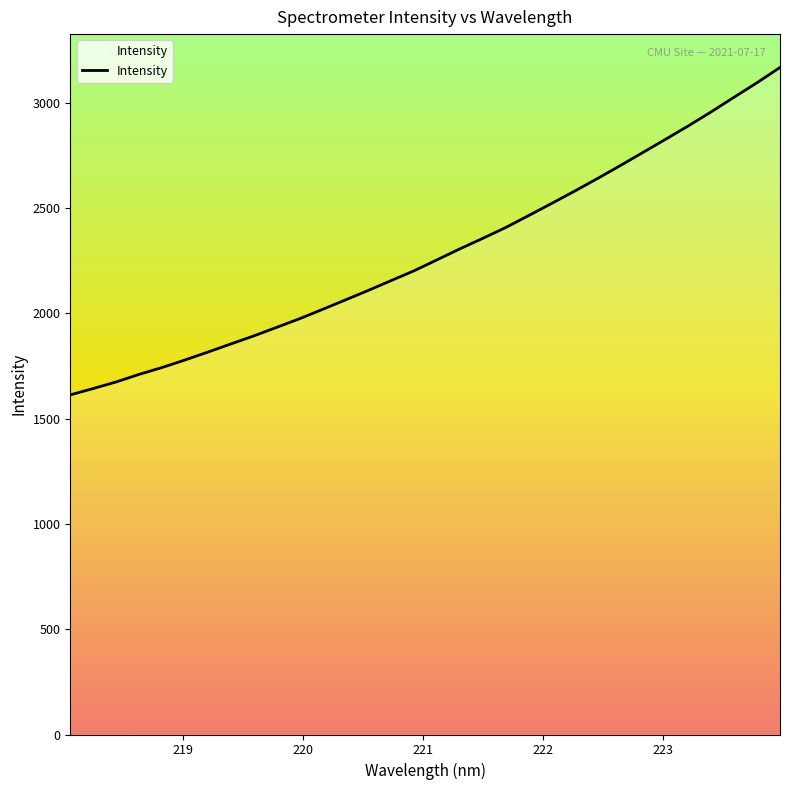

What is the maximum value shown in the chart?

3167.7